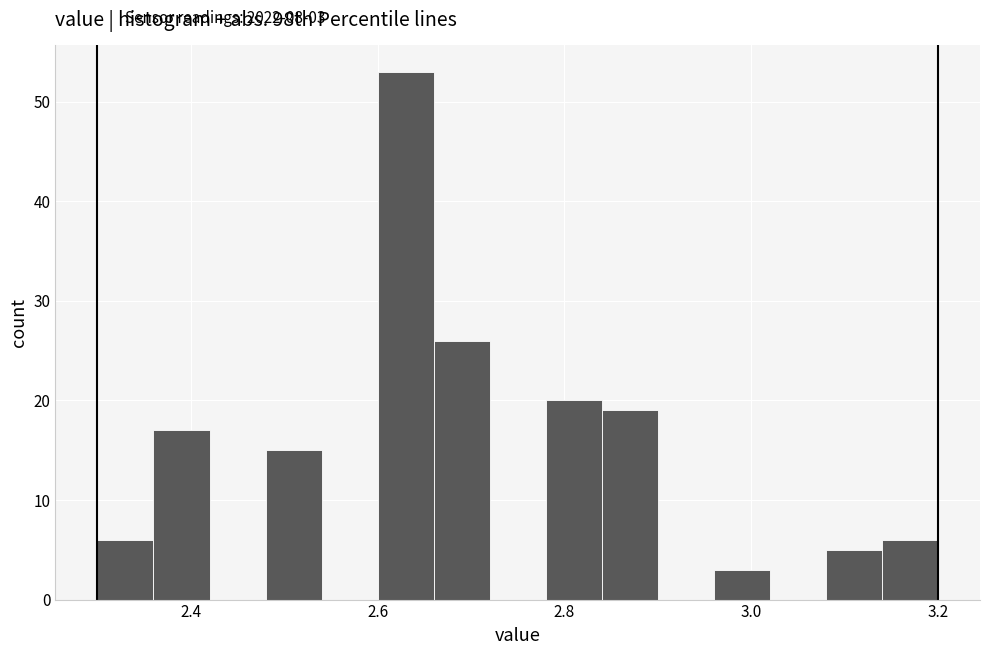

Read against the x-axis, roughly where is the centre of the tallest bar?

2.64